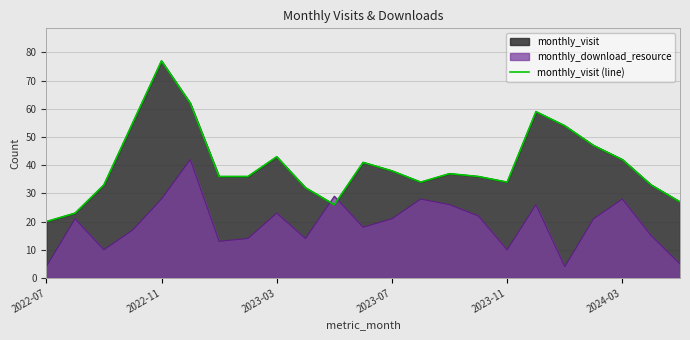

How many values are below 36?

9